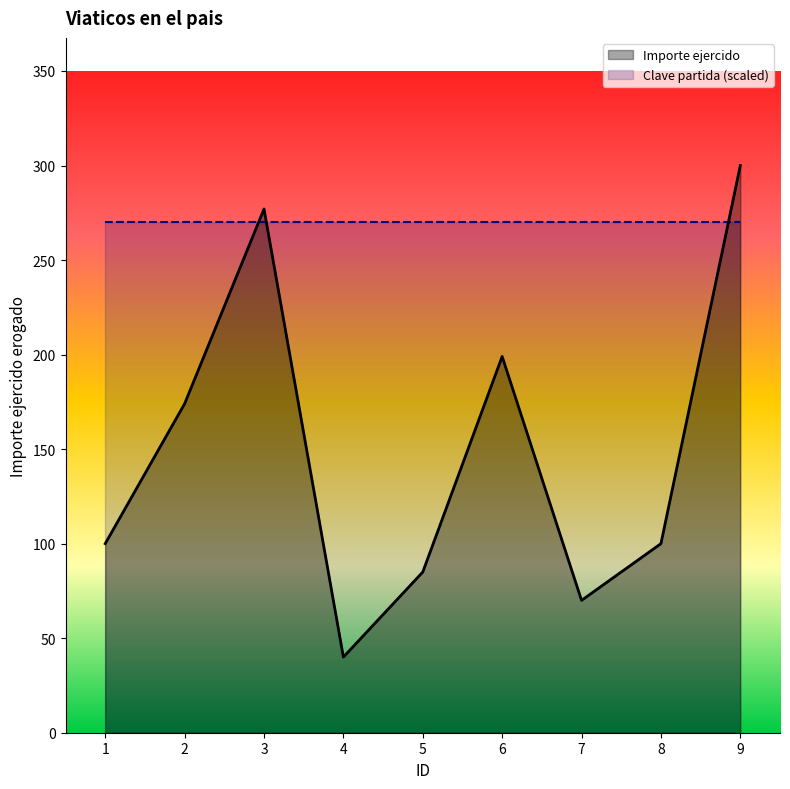

Does the chart display data point markers on the line(s)?

No